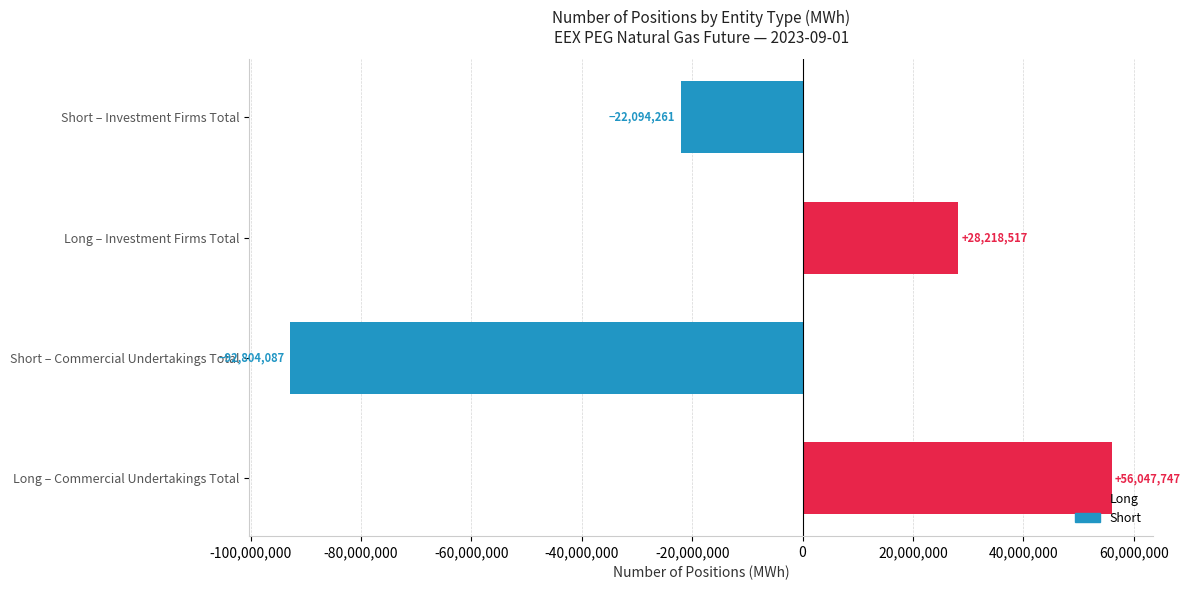

The value at Short – Commercial Undertakings Total is -92804087. True or false?

True